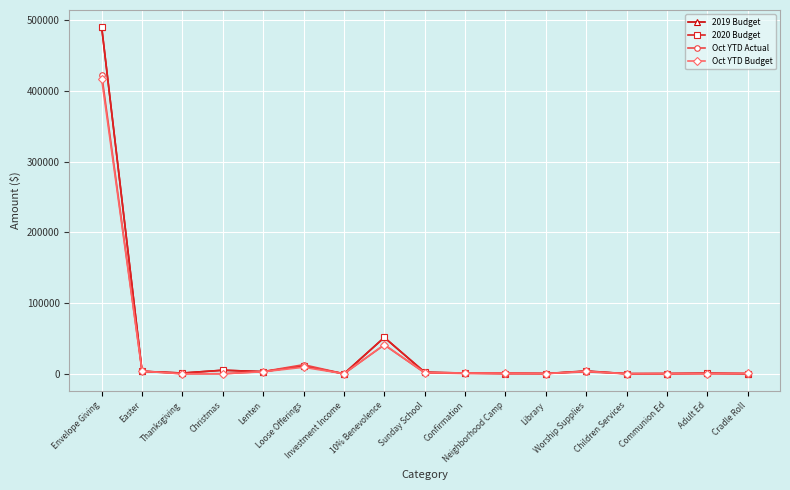

Which category has the highest value in the Oct YTD Budget series?

Envelope Giving